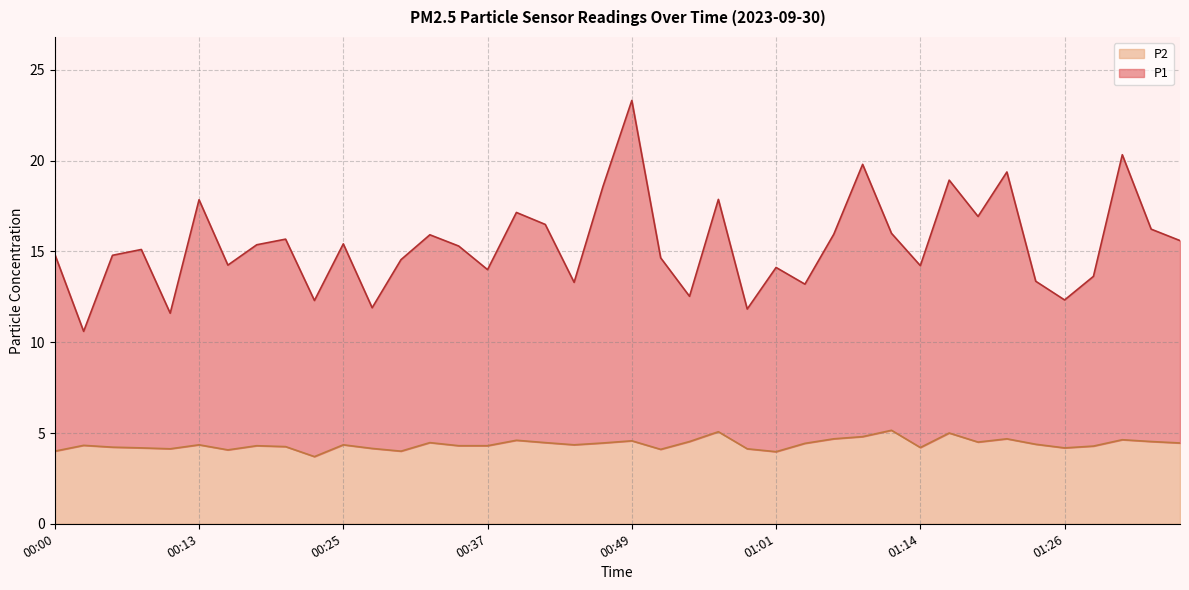

Read the P1 value at 01:34.

16.2